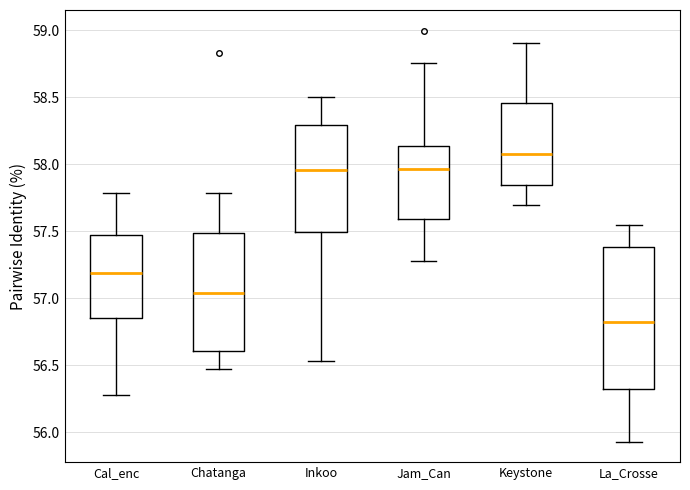

Where does the median line of the box for Keystone sit on the y-axis? The values are not printed on the chart, so give them approximately, as read against the axis.

58.10